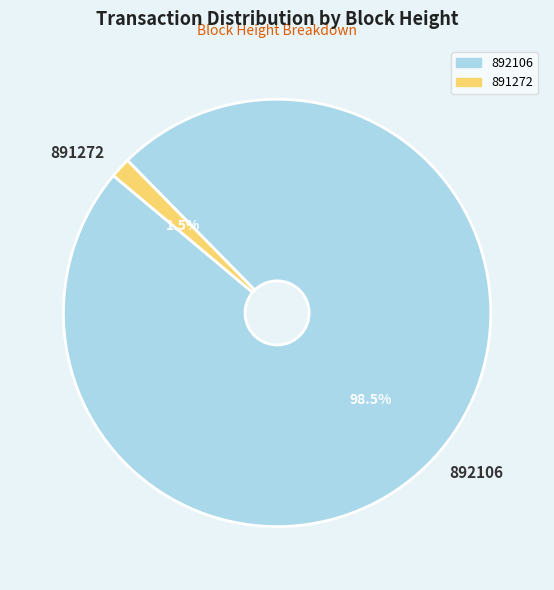

Rank the categories by value from lowest to highest.

891272, 892106